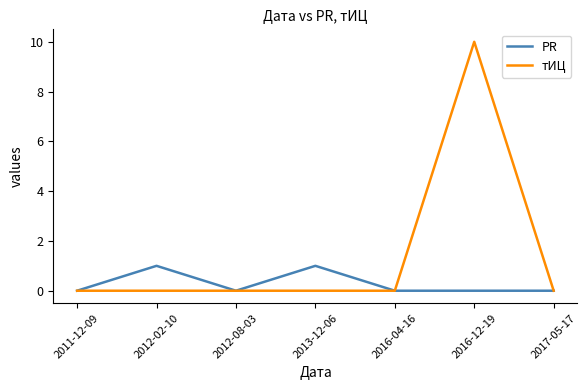

What position from the left is 2013-12-06?

4